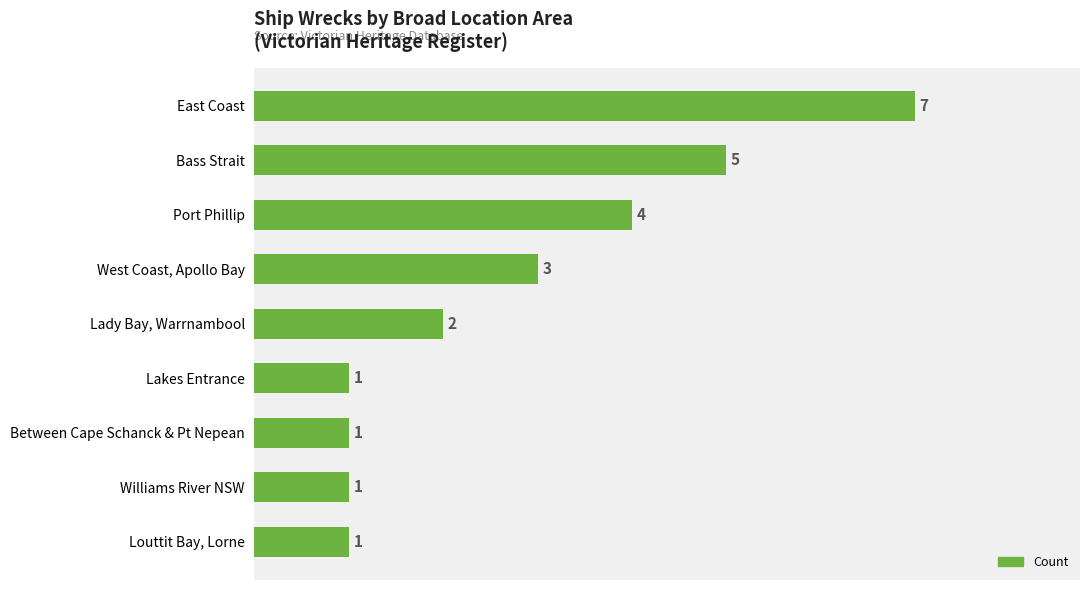

Are the bars horizontal?

Yes